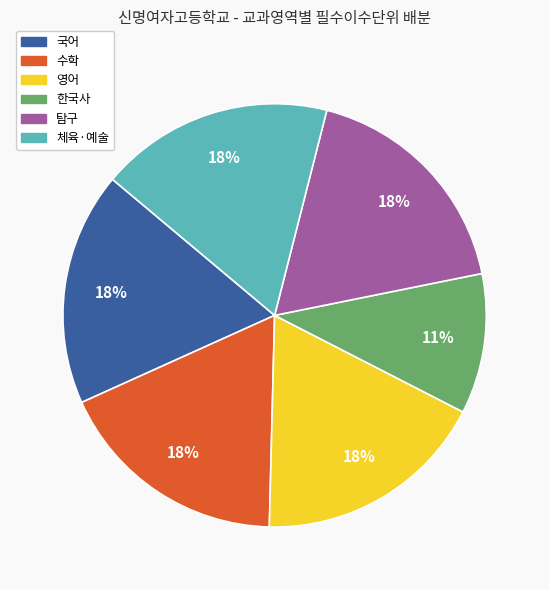

To the nearest percent, what is the combined percentage of 체육·예술 and 국어?

36%